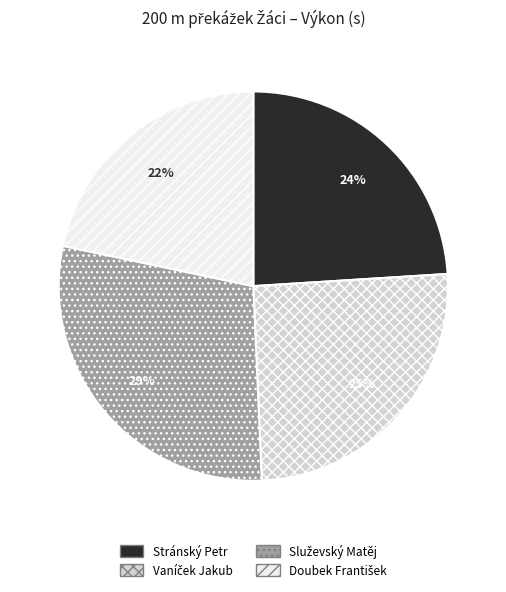

Is there a majority slice in this chart?

No